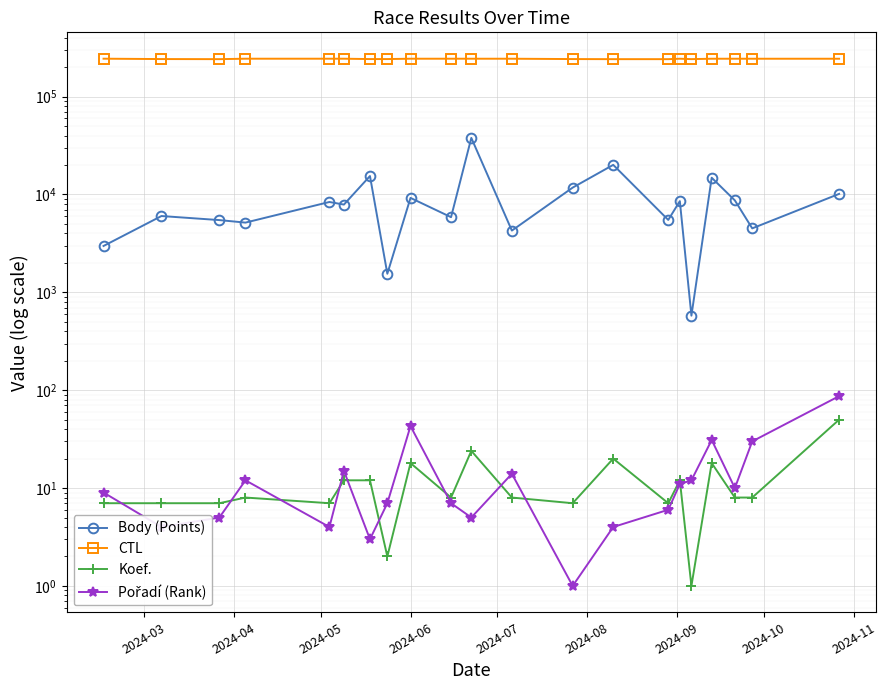

At how many categories does at least one series exceed 111208?

21